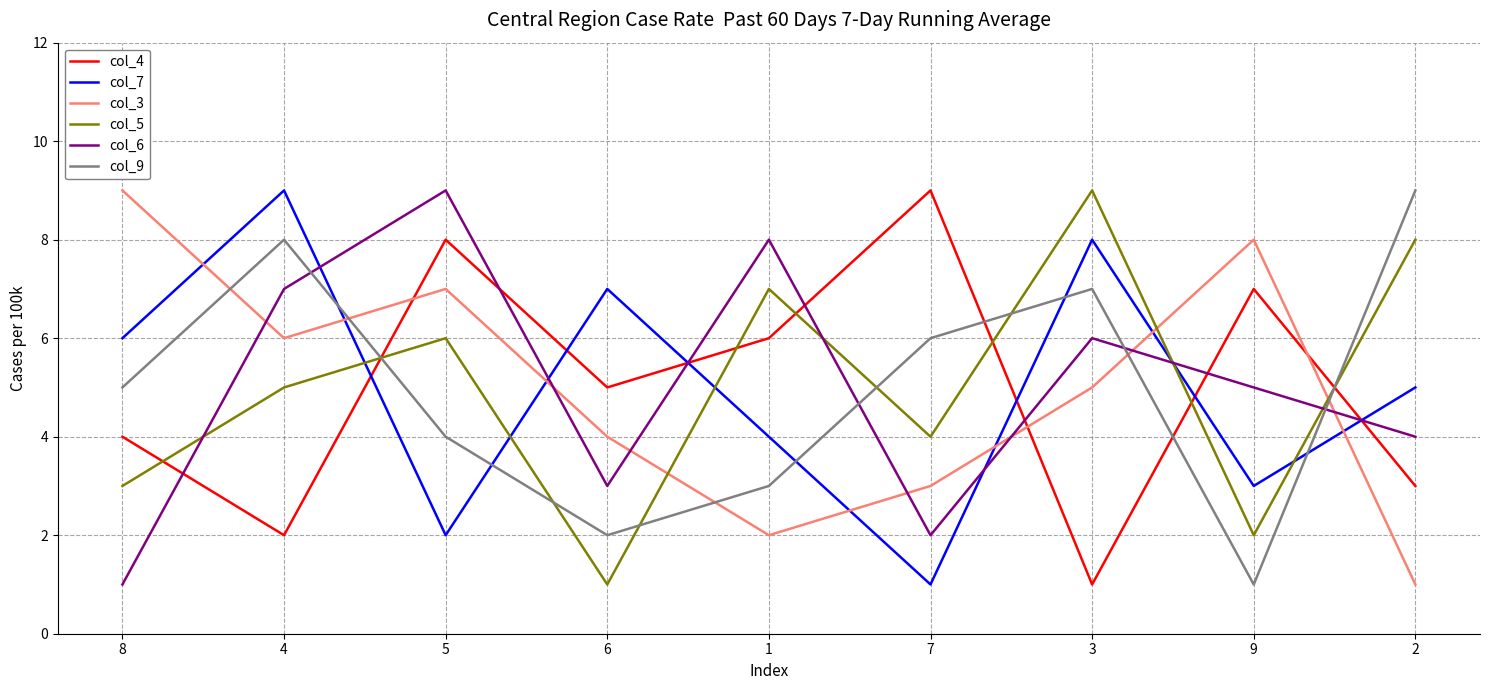

Is the value of col_9 at 8 greater than the value of col_7 at 3?

No